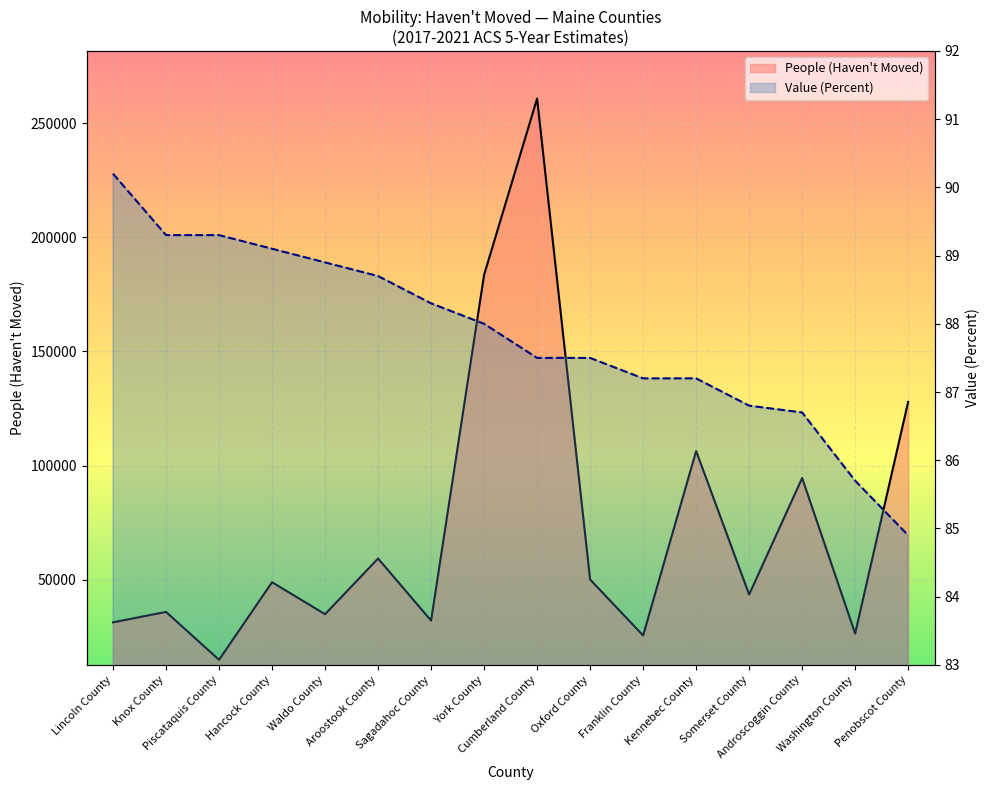

What is the total value across all series at Lincoln County?

31394.2